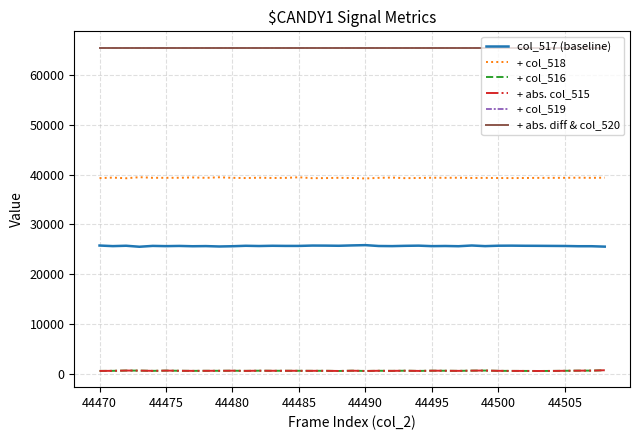

How many lines are shown in the chart?

6